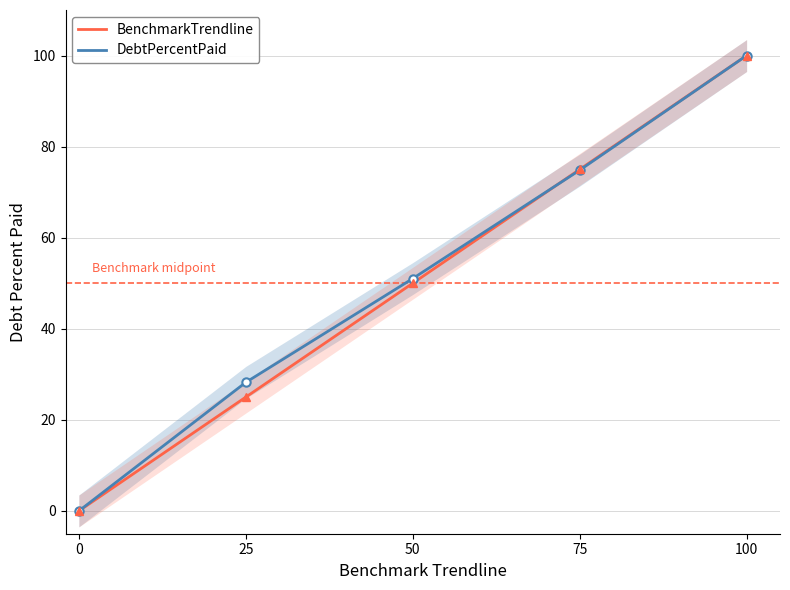

True or false: BenchmarkTrendline and DebtPercentPaid cross at least once.

True